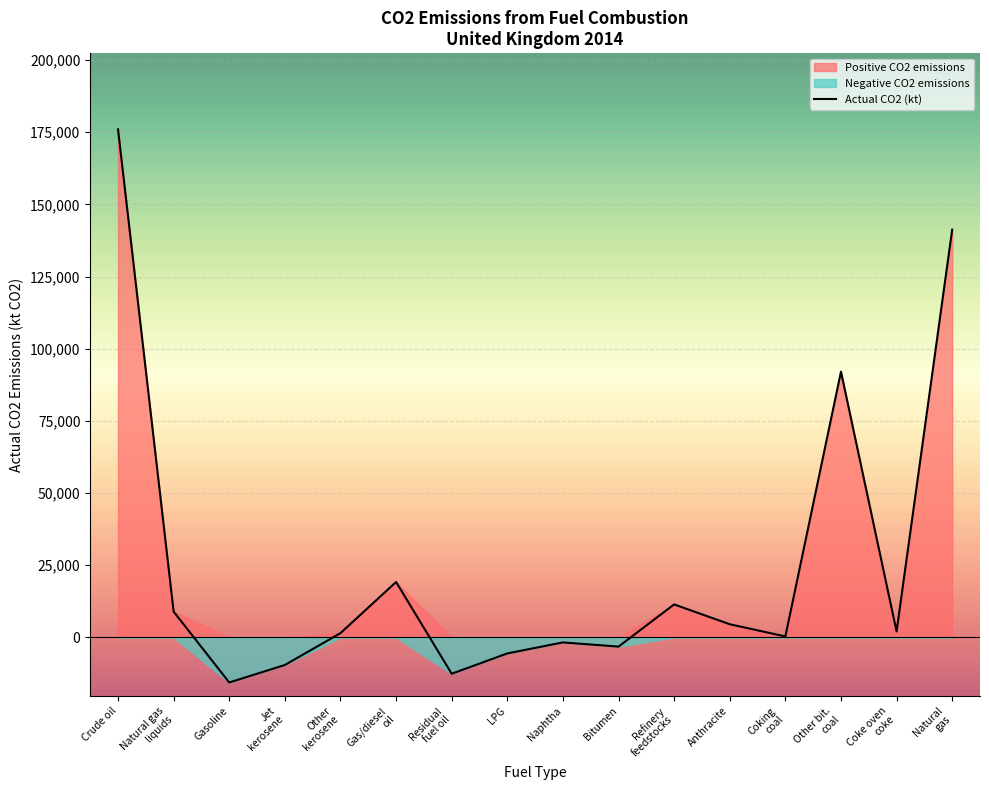

How many distinct data groups are displayed?

1